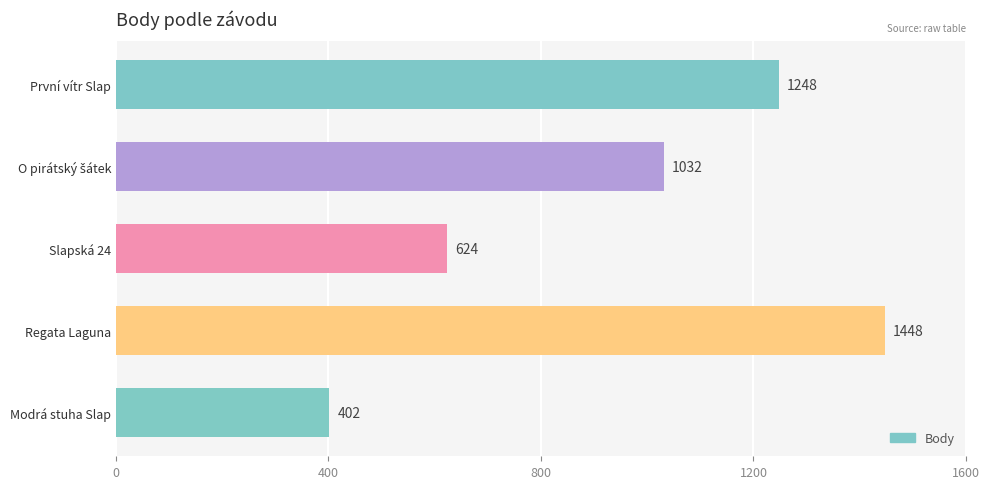

True or false: the data shows 1448 at Regata Laguna.

True